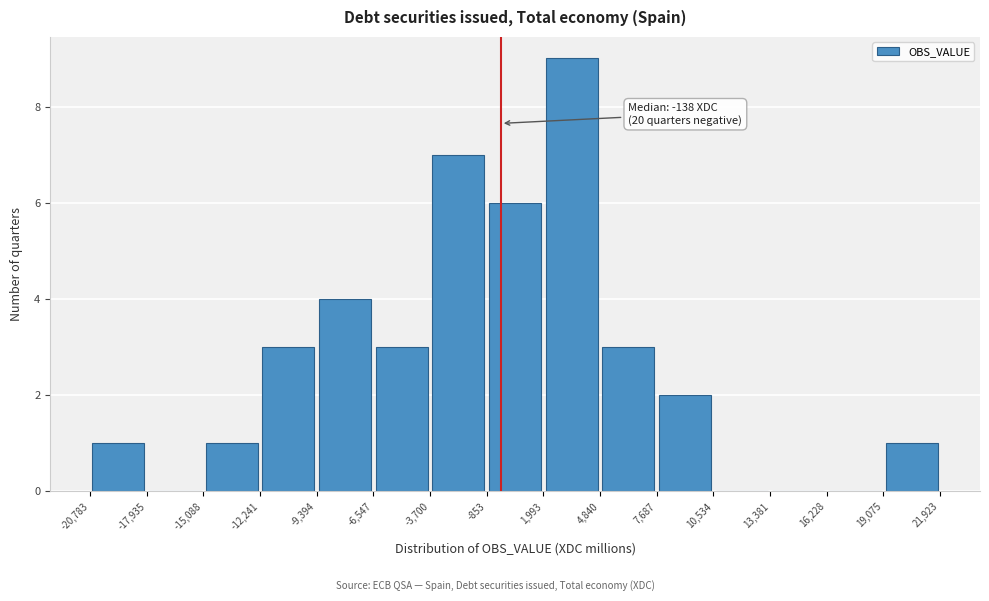

Which range on the x-axis has the tallest bar?

1,993 to 4,840